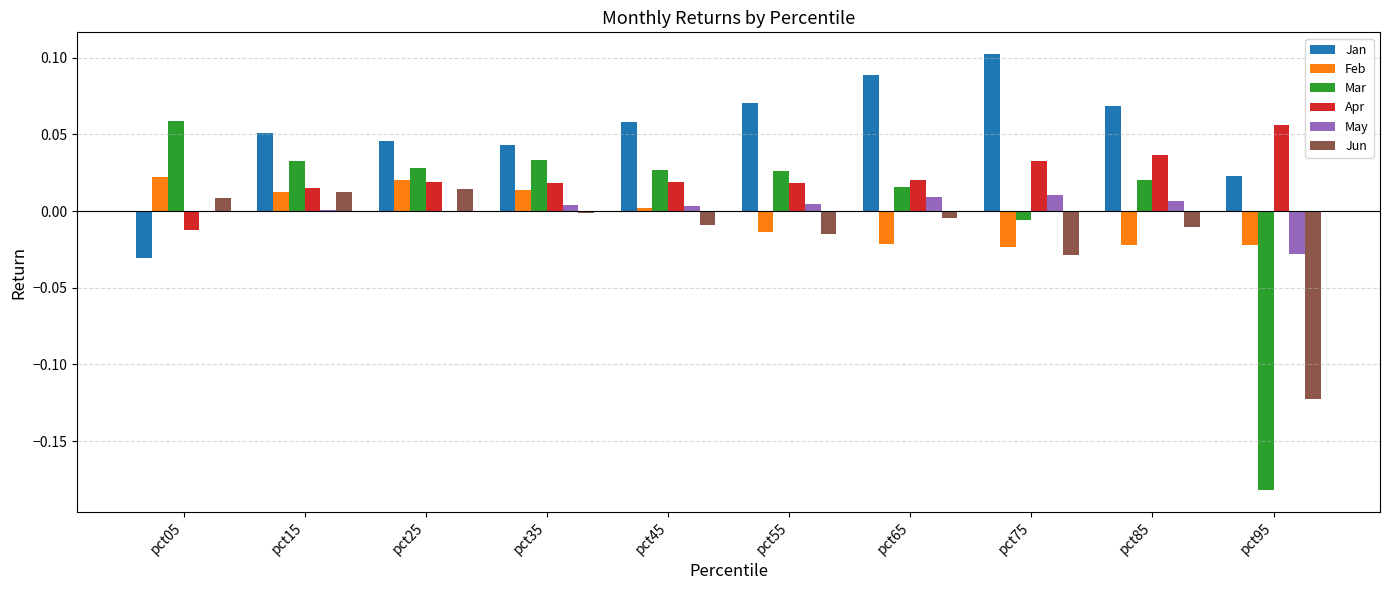

Between pct35 and pct95, which series saw the biggest shift?

Mar